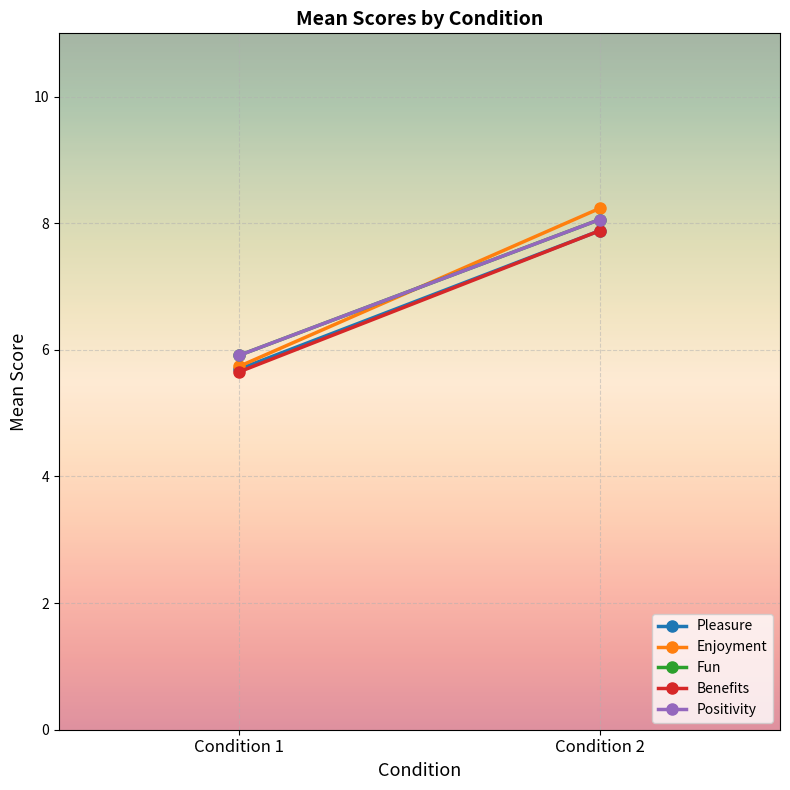

Is it true that Positivity equals 8.1 at Condition 2?

True